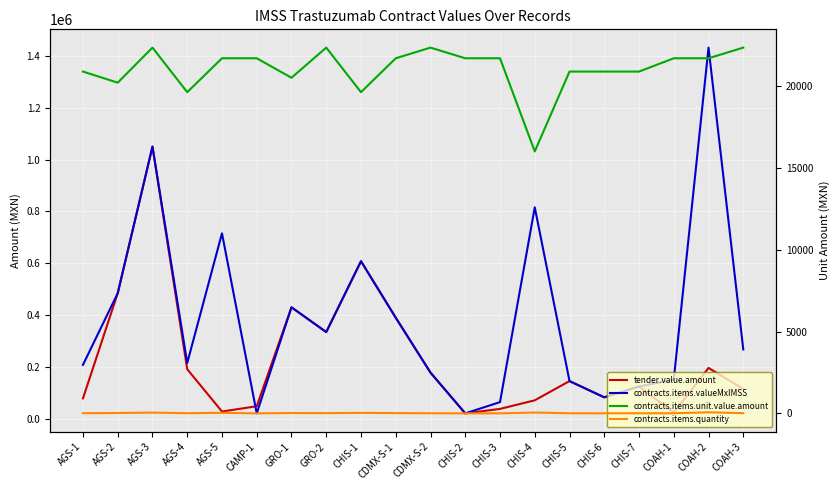

In contracts.items.unit.value.amount, how many points are higher than both neighbors (excluding endpoints)?

3